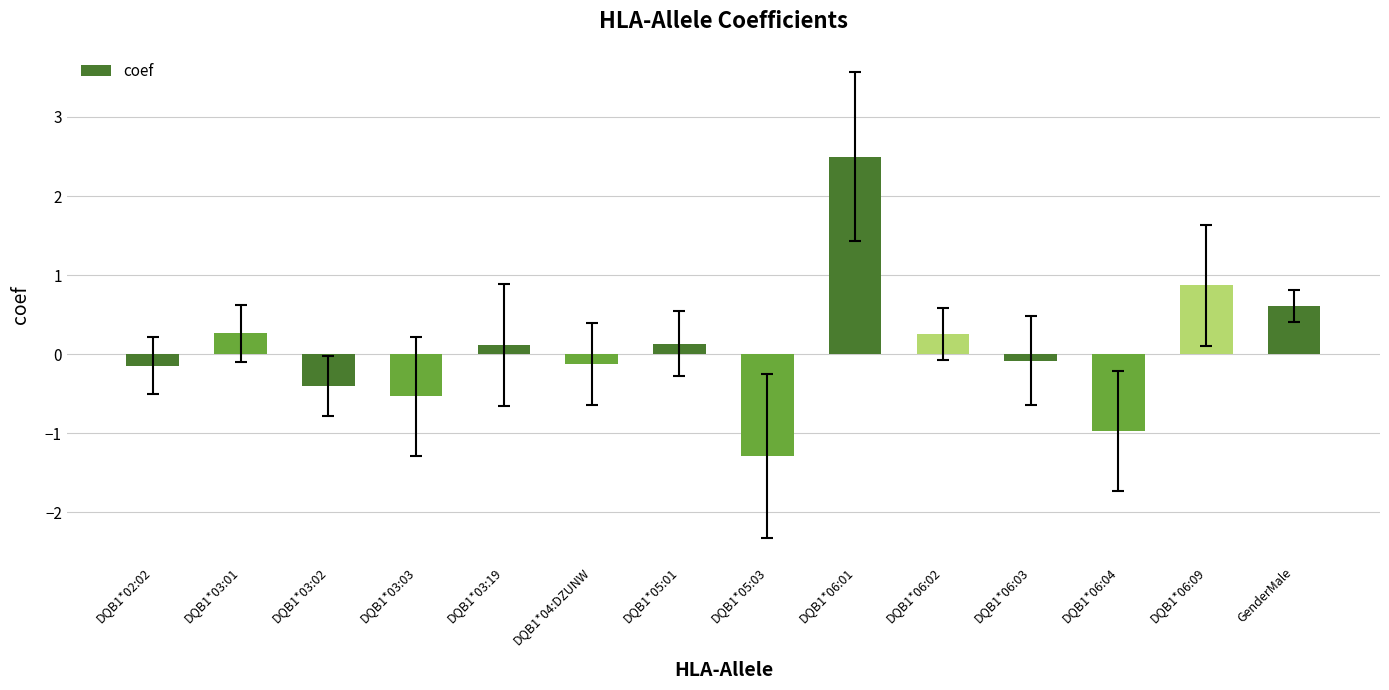

How many data points does each series have?

14